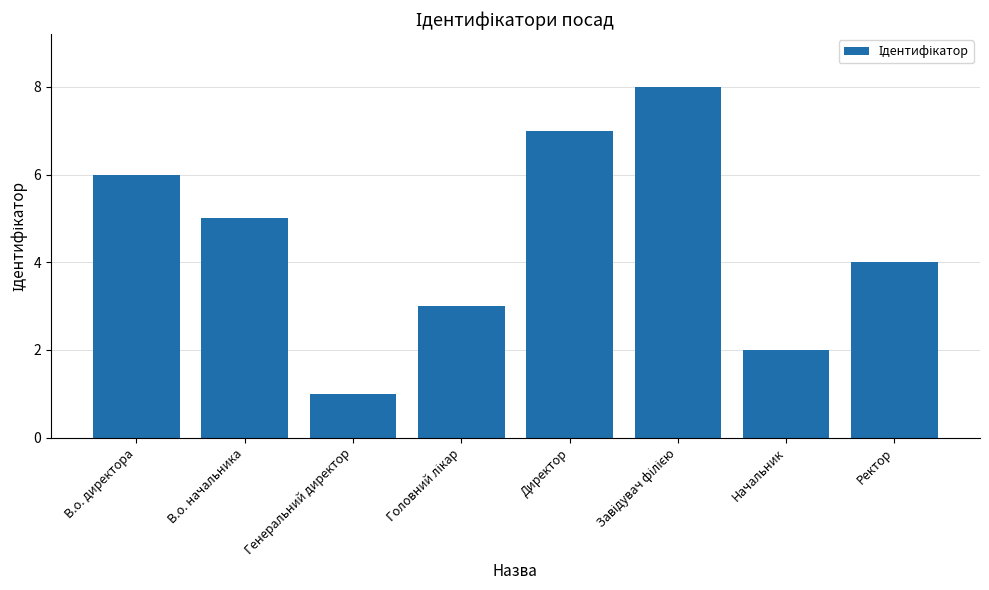

Reading right to left, list all the values displayed in this chart.

4	2	8	7	3	1	5	6